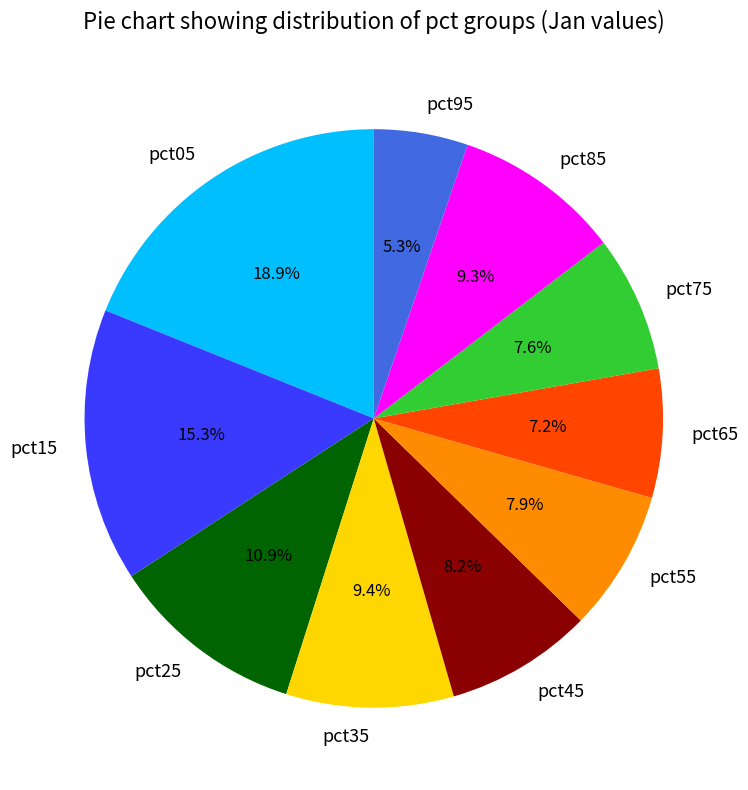

Count the number of slices in the pie.

10